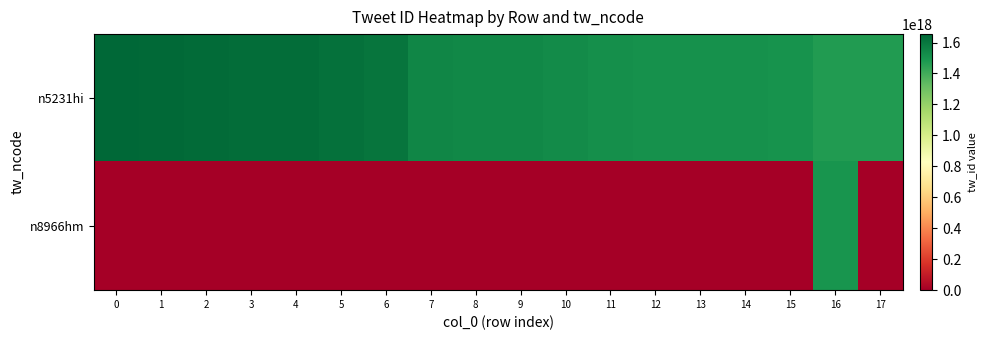

Reading left to right, transcribe all the data shown in this chart.

n5231hi: 0=1654437333444296960	1=1647081307963526912	2=1641078245138533888	3=1633826507113233920	4=1629485517556559872	5=1621006668351045888	6=1607738058228793088	7=1546393812607865088	8=1540314296885707008	9=1540221539702181888	10=1525669824671535104	11=1514487243498728960	12=1511167957539323904	13=1510545983246987008	14=1510055593557458944	15=1500635944520916992	16=1468950707202105088	17=1468950147770076928
n8966hm: 0=0	1=0	2=0	3=0	4=0	5=0	6=0	7=0	8=0	9=0	10=0	11=0	12=0	13=0	14=0	15=0	16=1498669173043518976	17=0